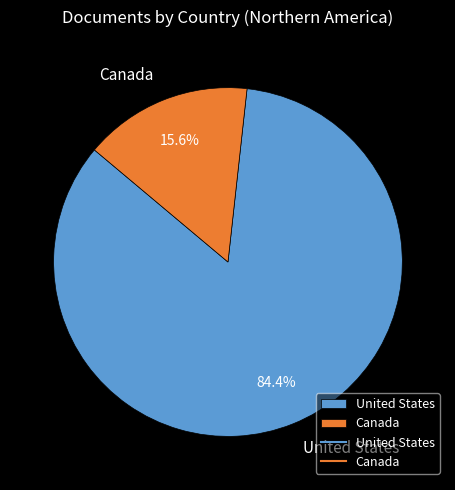

How many segments does this pie chart have?

2